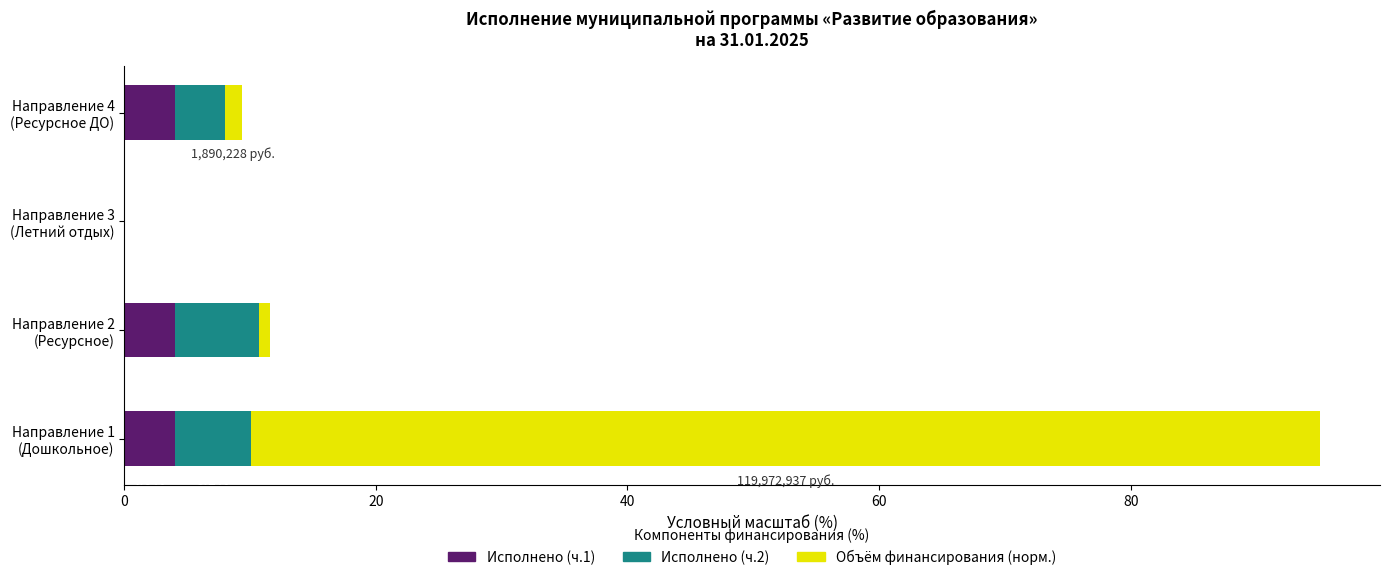

What is the highest value of the Исполнено (ч.1) series?

4.0